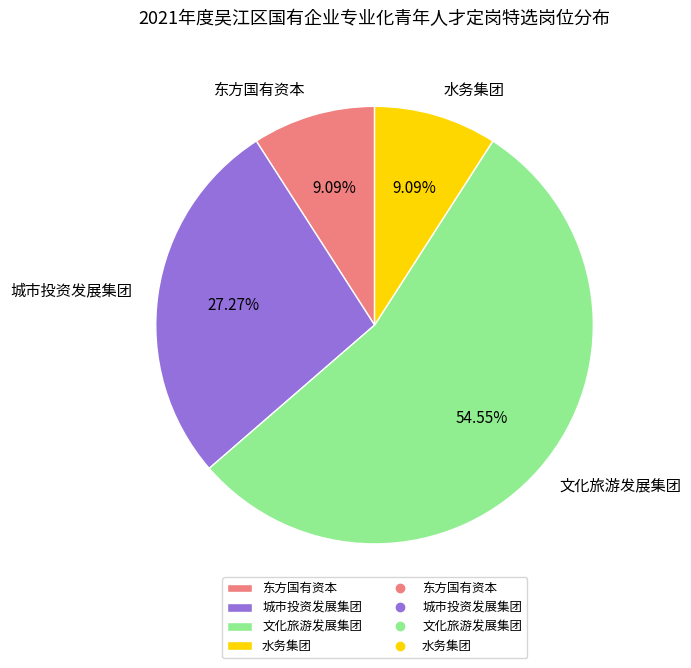

Which slice represents more than half of the pie?

文化旅游发展集团